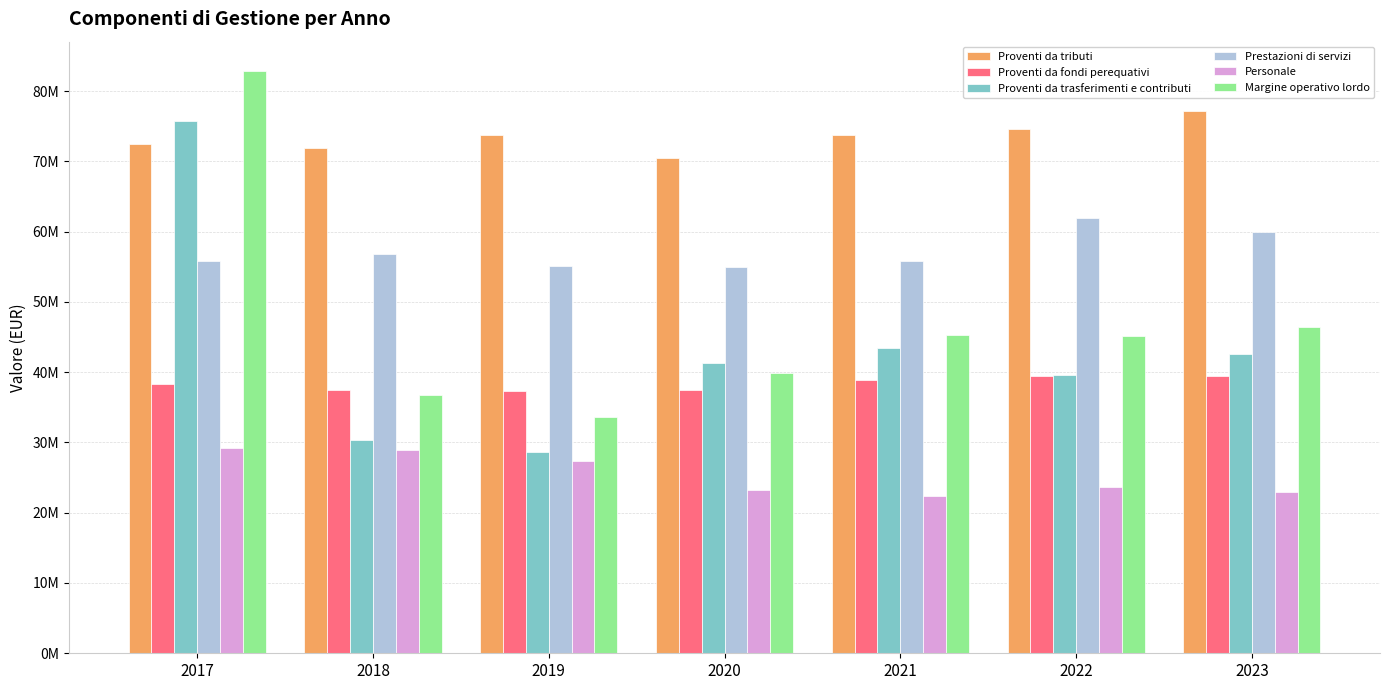

Does the chart contain stacked bars?

No